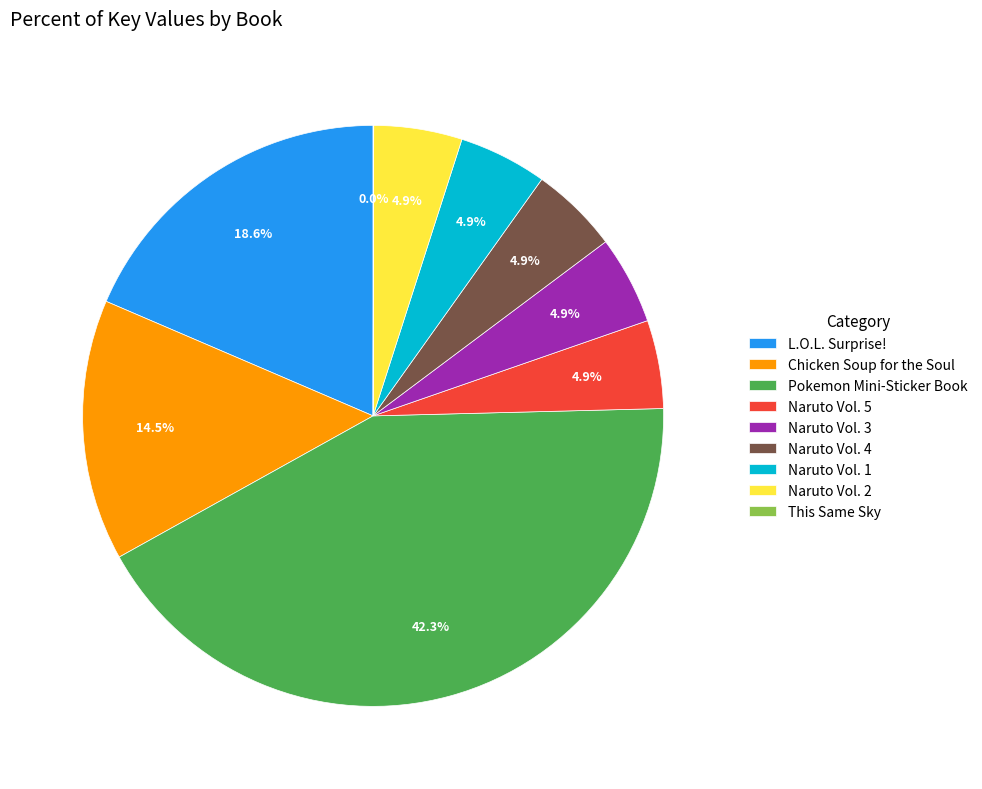

What is the largest slice in the pie chart?

Pokemon Mini-Sticker Book